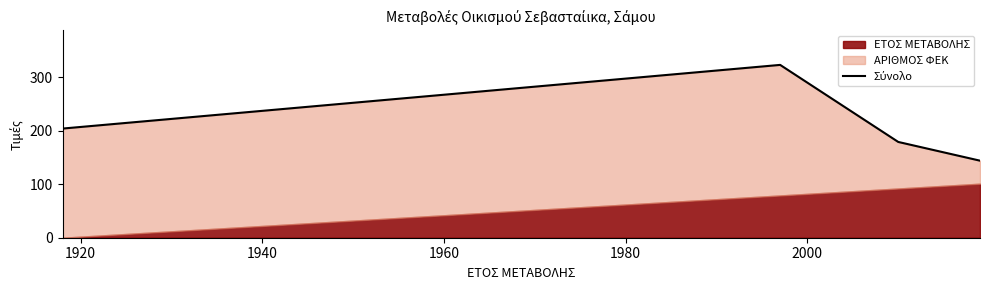

True or false: there are more than 2 points higher than both neighbors.

False